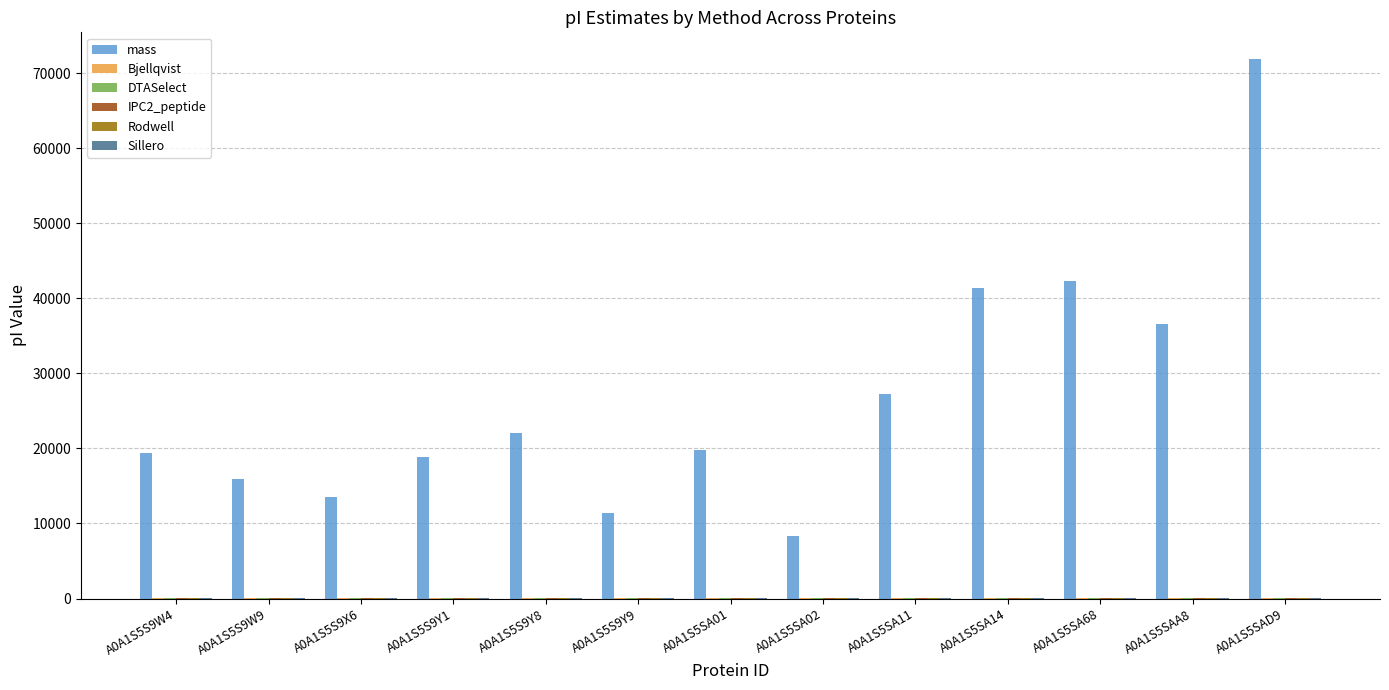

Which series has the largest total across all categories?

mass